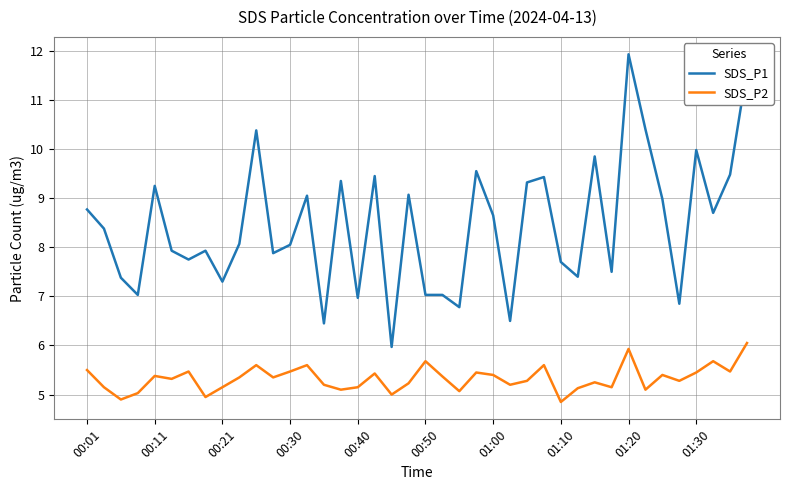

Which series has the largest total across all categories?

SDS_P1